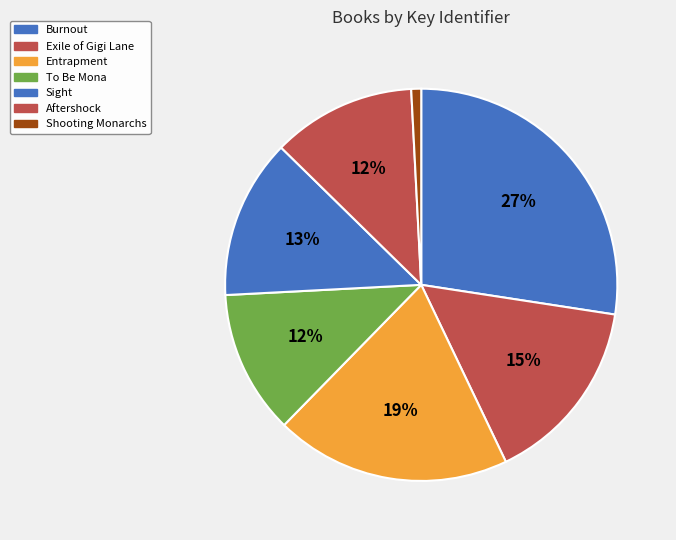

Does any single category account for the majority?

No